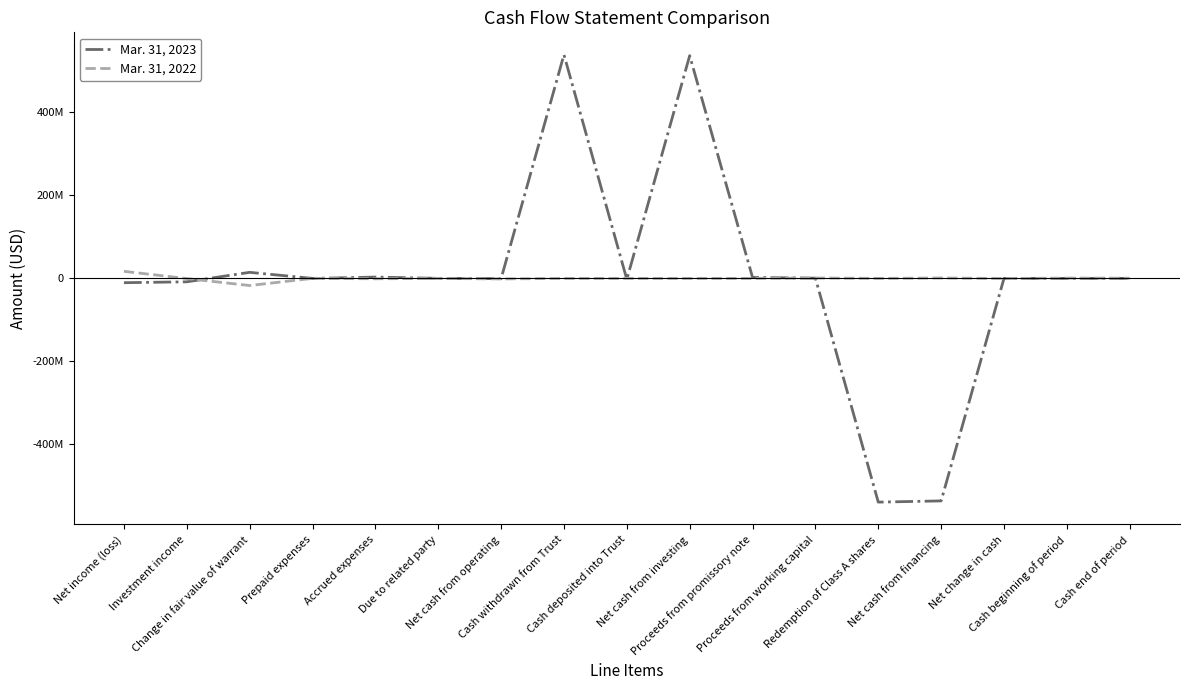

What is the sum of all Mar. 31, 2022 values?

466428